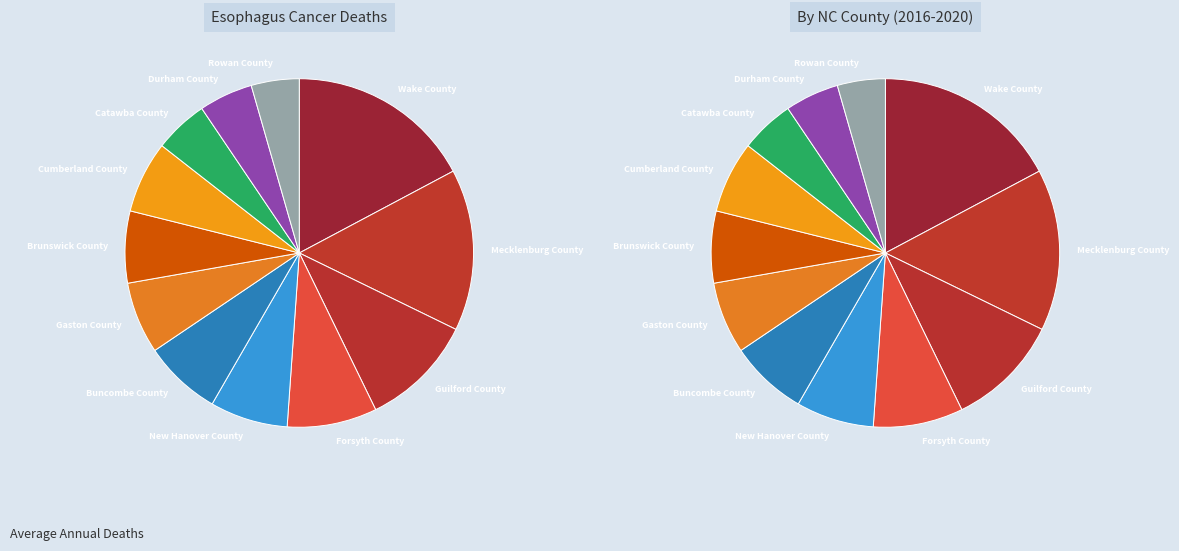

Combined, what portion of the pie is Mecklenburg County and Gaston County?

21.7%